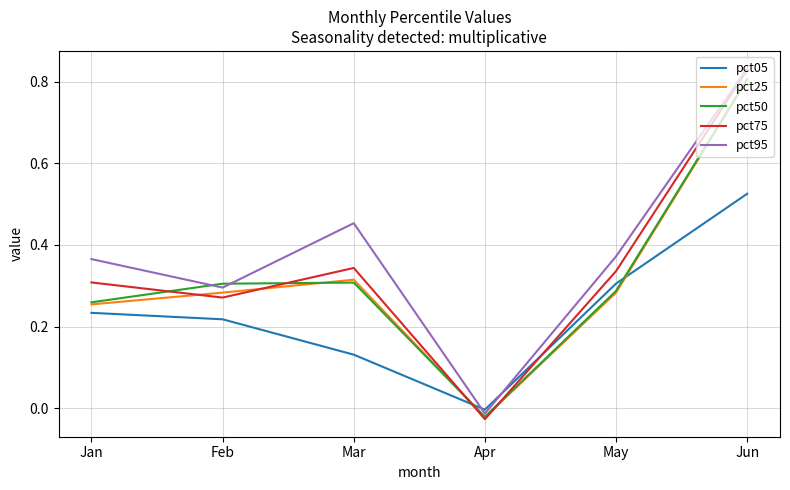

True or false: pct50 has a value of 0.3 at May.

True